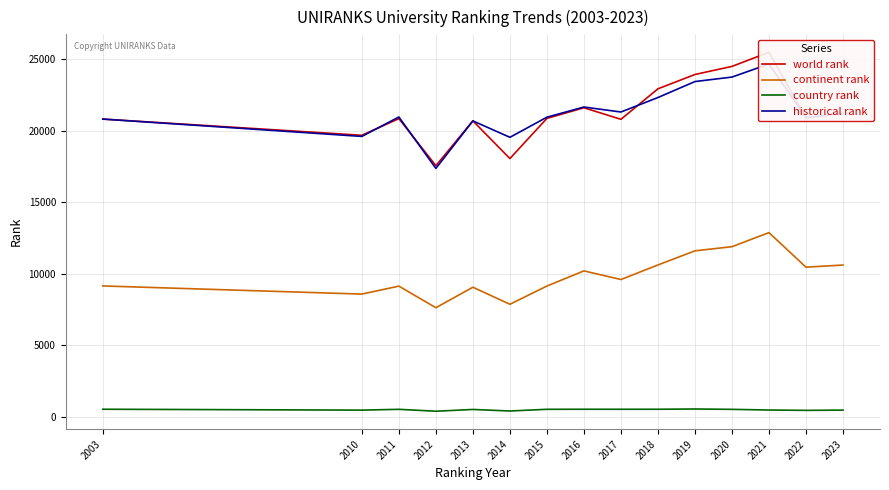

What is the sum of the world rank values at 2018 and 2023?

44178.0